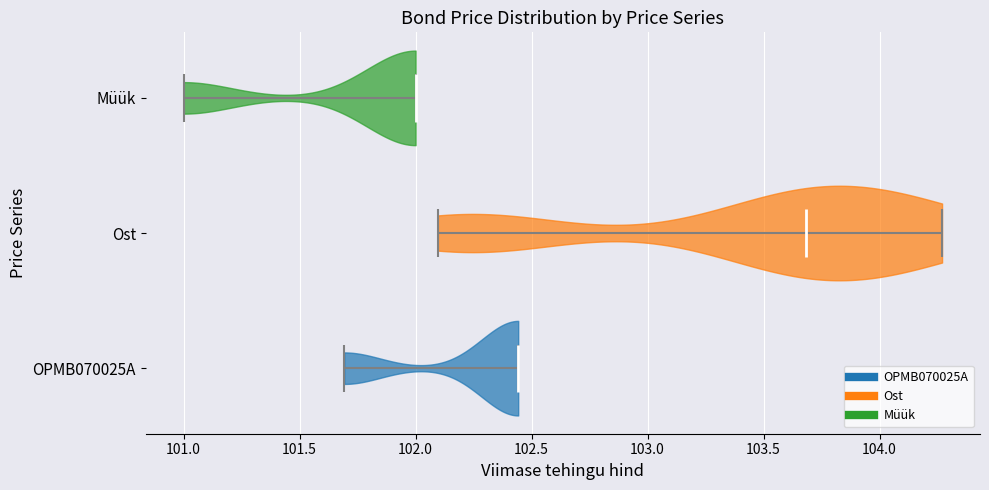

Reading bottom to top, read every violin against the x-axis: where its median line is, and the lowest and highest points it reaches. The values are not printed on the chart, so give them approximately, as read against the axis.

OPMB070025A: median line 102.45, lowest point 101.70, highest point 102.45
Ost: median line 103.70, lowest point 102.10, highest point 104.25
Müük: median line 102.00, lowest point 101.00, highest point 102.00